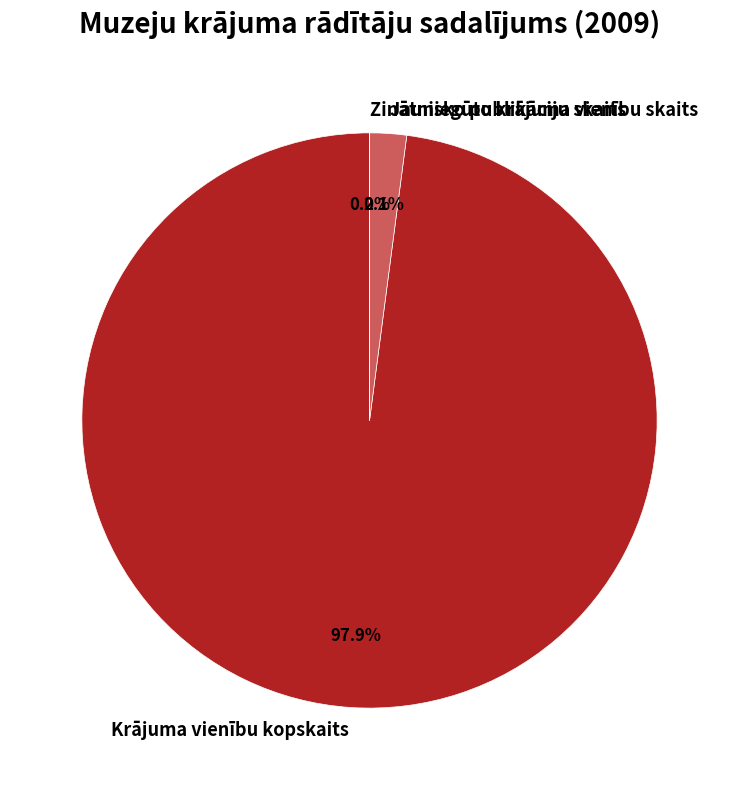

Is Jauniegūto krājuma vienību skaits the majority of the pie?

No